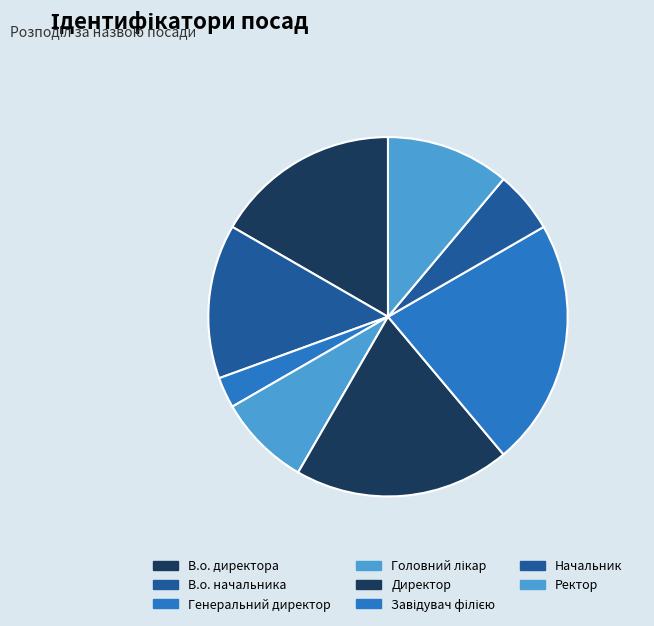

Count the number of slices in the pie.

8